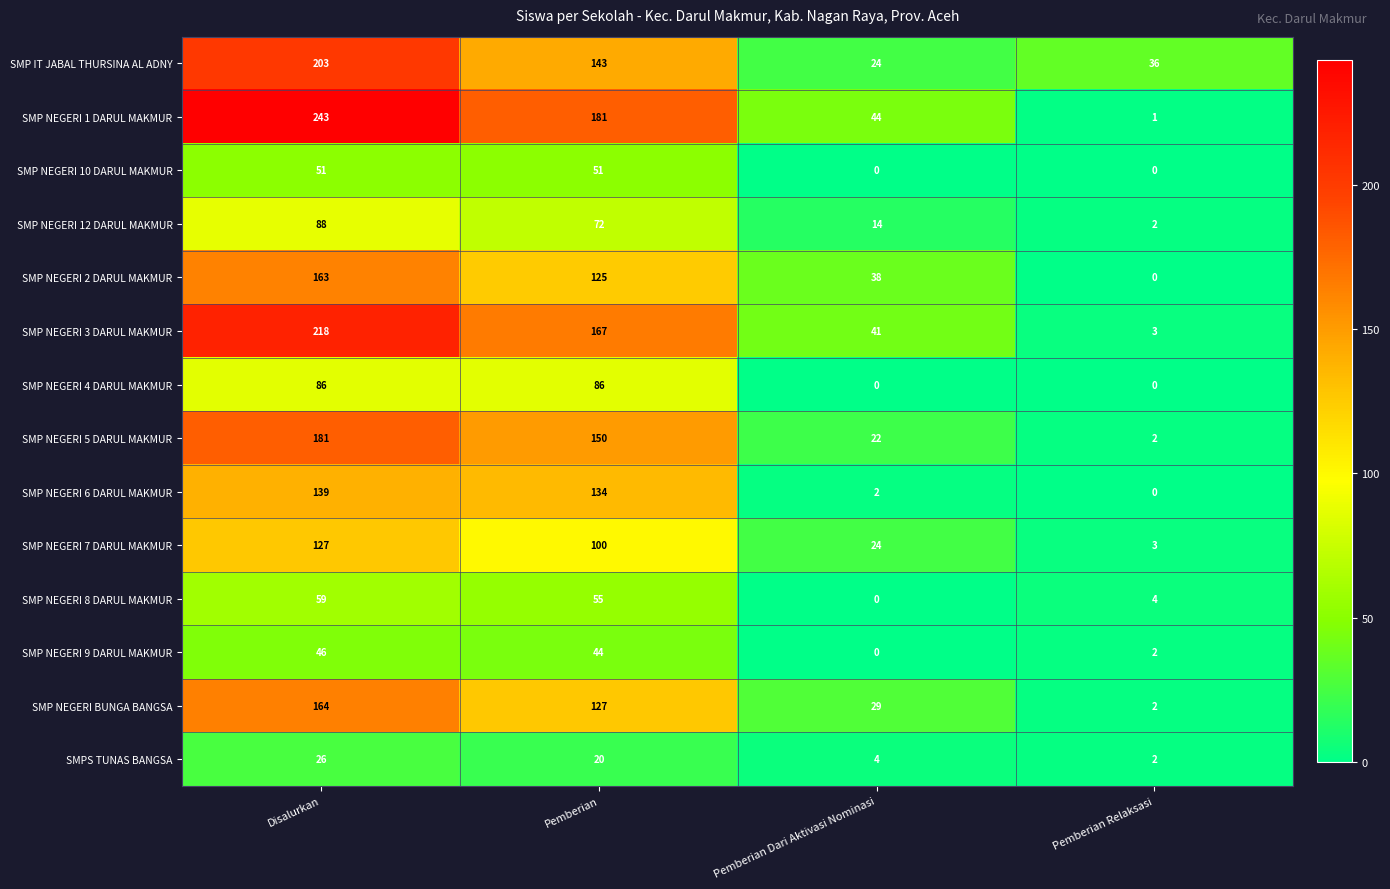

What is the spread (max minus min) of values at Pemberian?

161